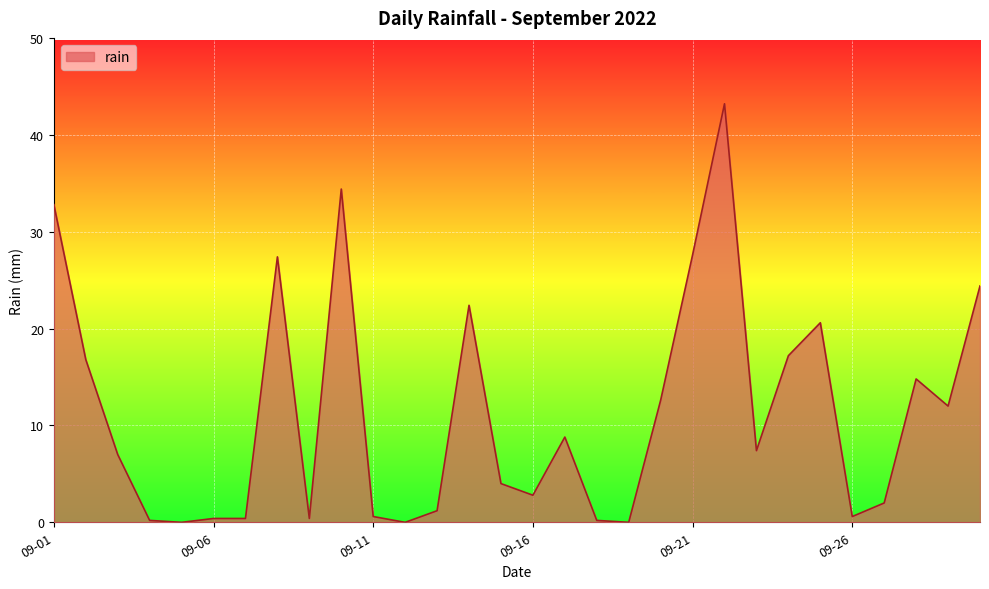

What is the maximum value shown in the chart?

43.2